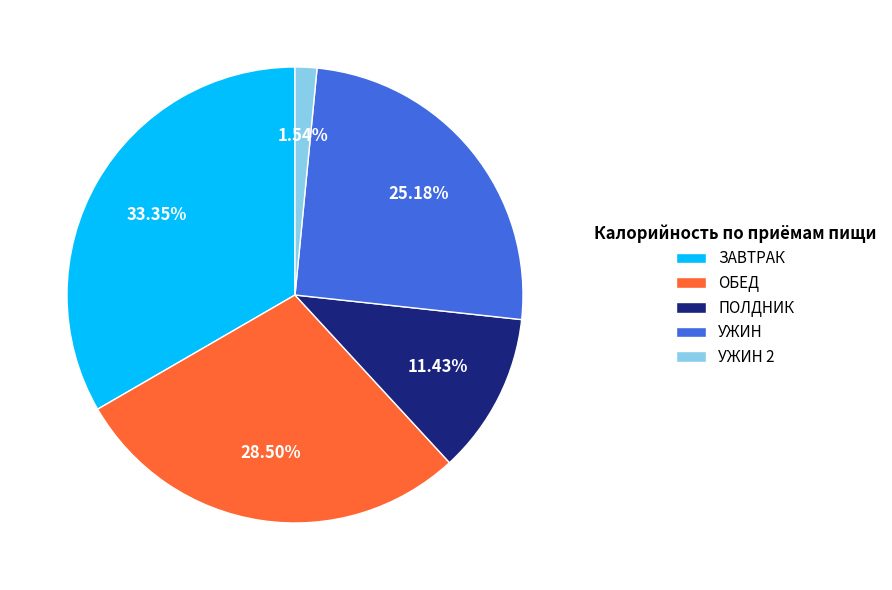

Rank the categories by value from highest to lowest.

ЗАВТРАК, ОБЕД, УЖИН, ПОЛДНИК, УЖИН 2